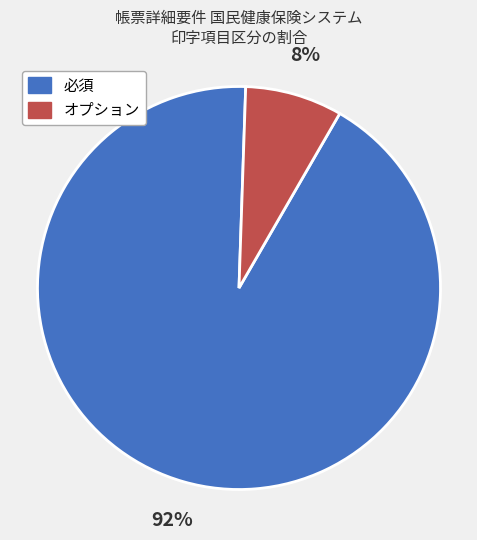

What is the smallest slice in the pie chart?

オプション